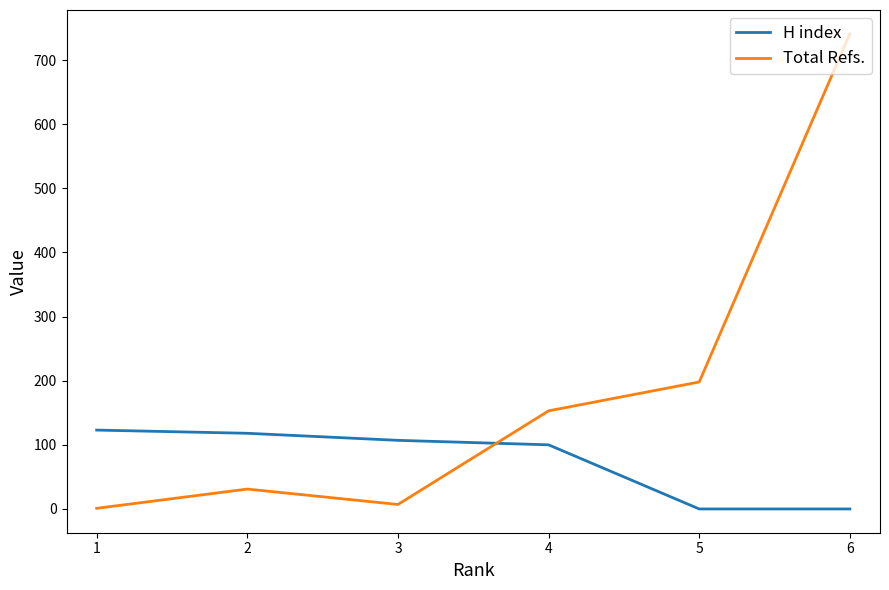

Which series has the largest total across all categories?

Total Refs.